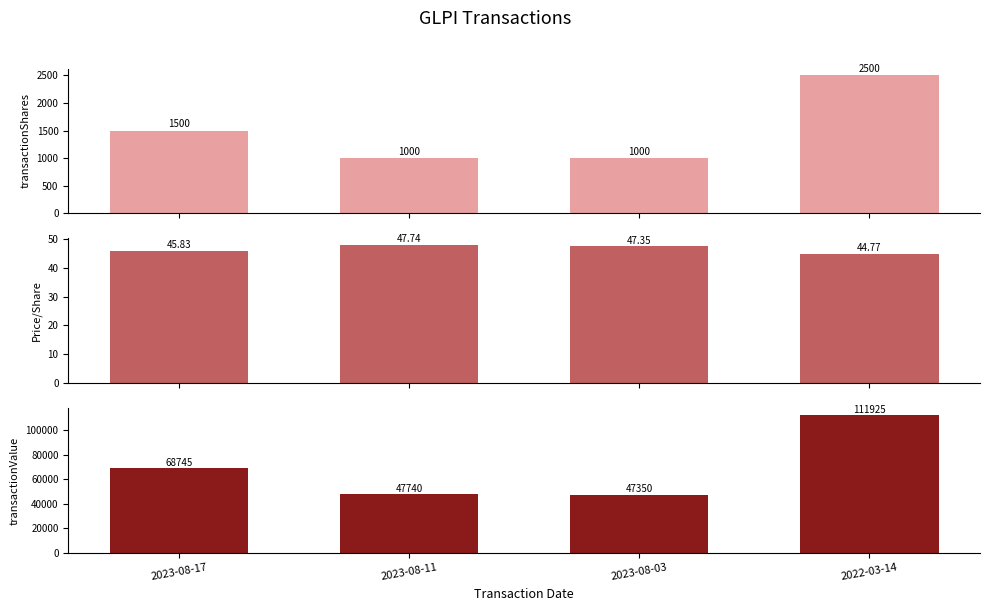

Rank the categories by transactionShares value from highest to lowest.

2022-03-14, 2023-08-17, 2023-08-11, 2023-08-03